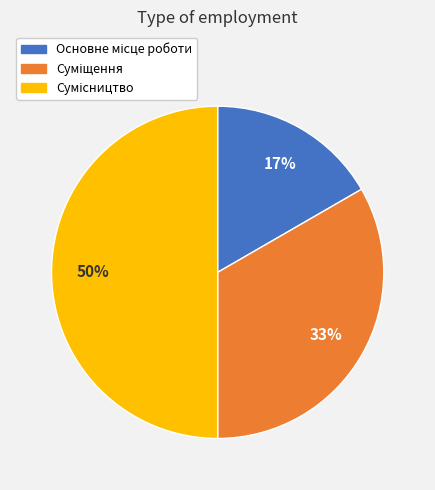

To the nearest percent, what is the average slice percentage?

33%